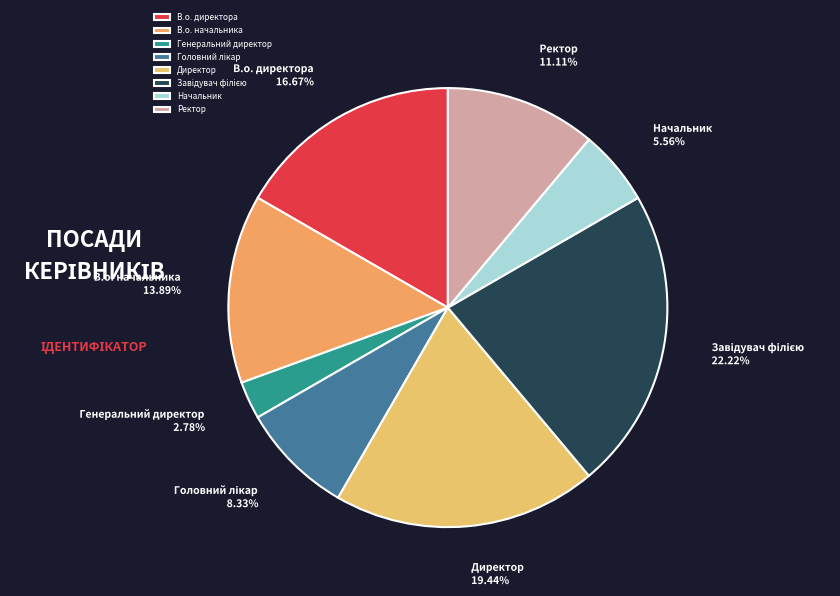

Count the number of slices in the pie.

8